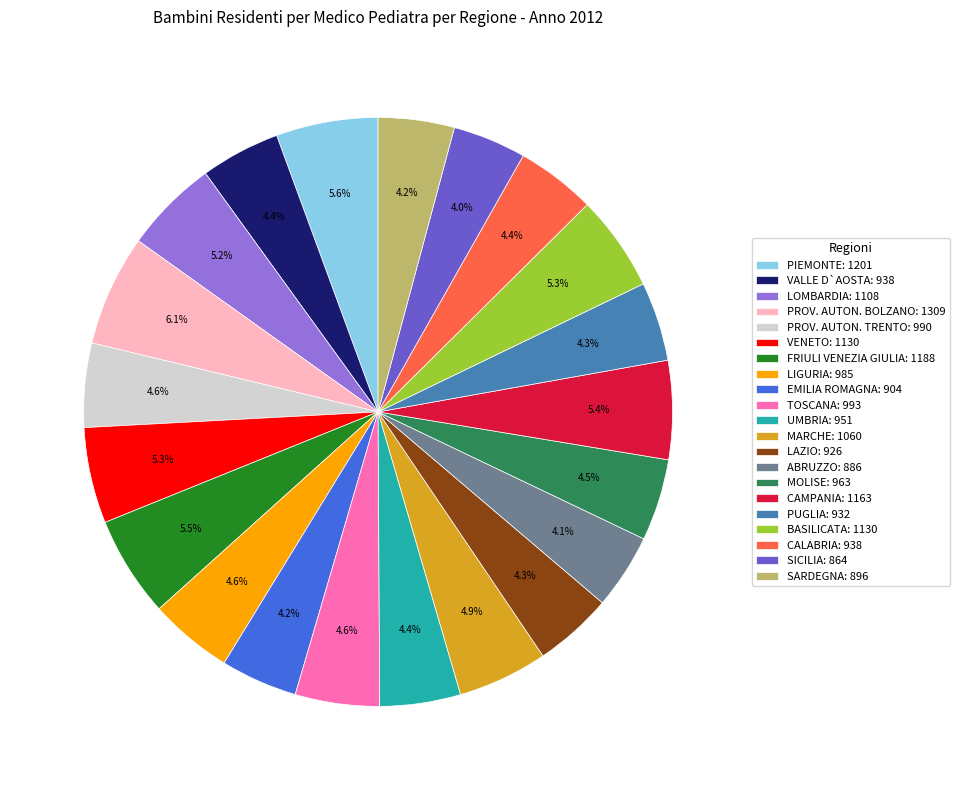

What is the largest slice in the pie chart?

PROV. AUTON. BOLZANO